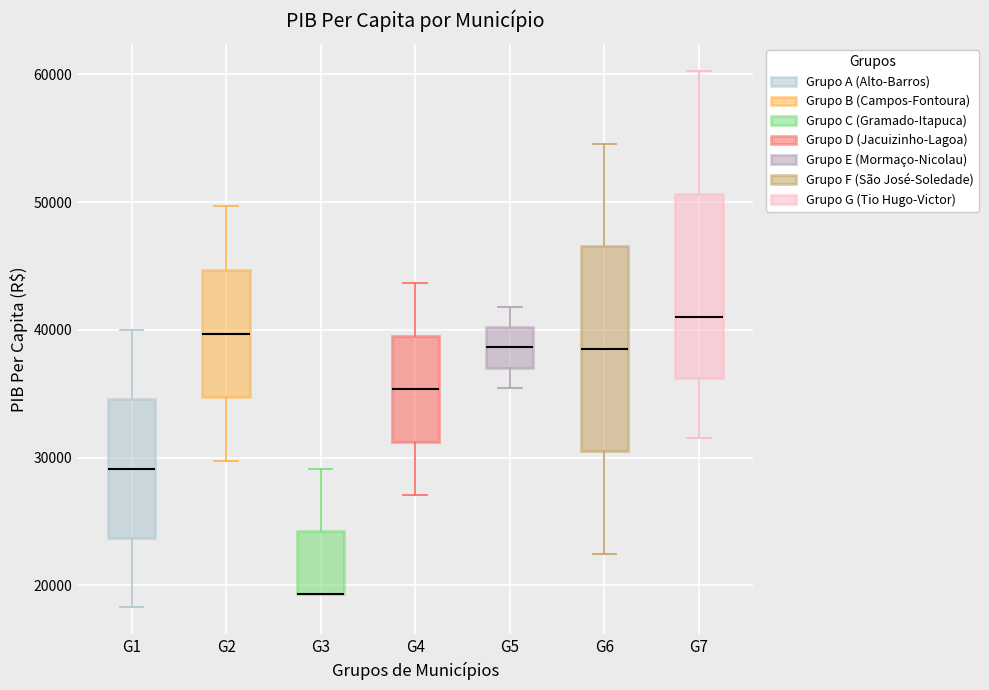

Reading left to right, transcribe this box plot: for each box, give where its median line is, the range the box spans, and where its two whiskers end, as read against the y-axis. The values are not printed on the chart, so give them approximately, as read against the axis.

G1: median 29000, box 24000 to 35000, whiskers 18000 to 40000
G2: median 40000, box 35000 to 45000, whiskers 30000 to 50000
G3: median 19000 (drawn on the box's lower edge), box 19000 to 24000, whiskers 19000 to 29000
G4: median 35000, box 31000 to 40000, whiskers 27000 to 44000
G5: median 39000, box 37000 to 40000, whiskers 35000 to 42000
G6: median 39000, box 30000 to 47000, whiskers 22000 to 55000
G7: median 41000, box 36000 to 51000, whiskers 32000 to 60000